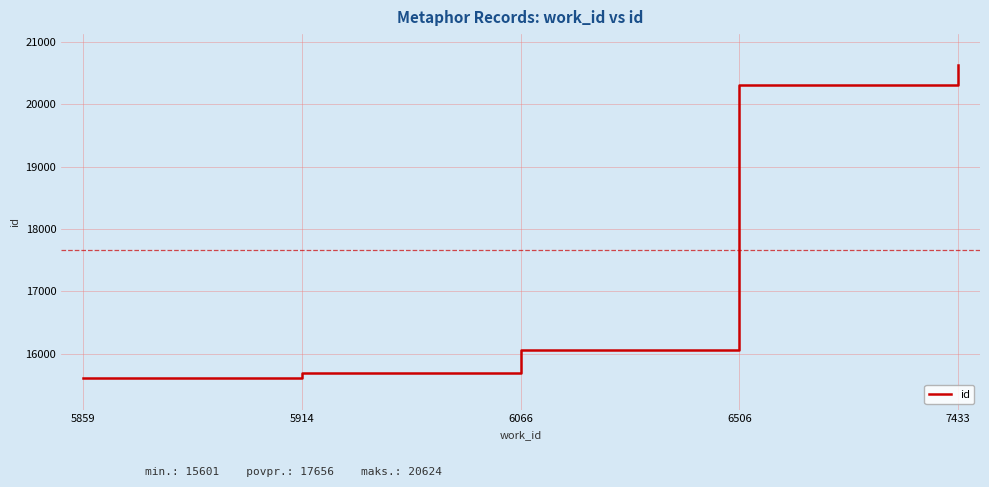

Count the number of categories in the chart.

5